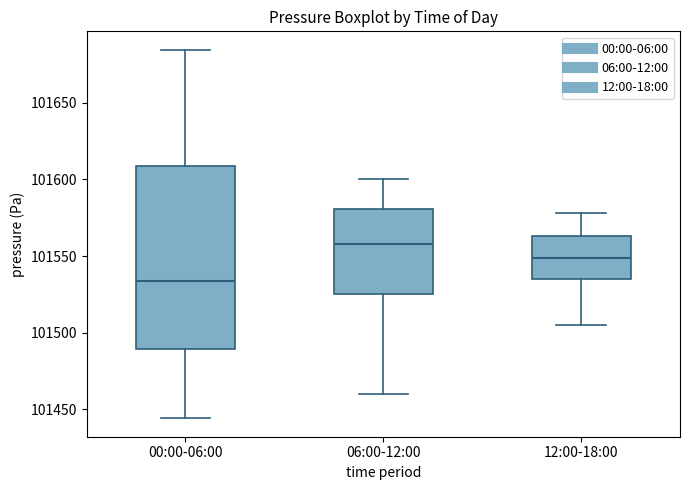

Where does the lower whisker of the box for 06:00-12:00 end on the y-axis? The values are not printed on the chart, so give them approximately, as read against the axis.

101460